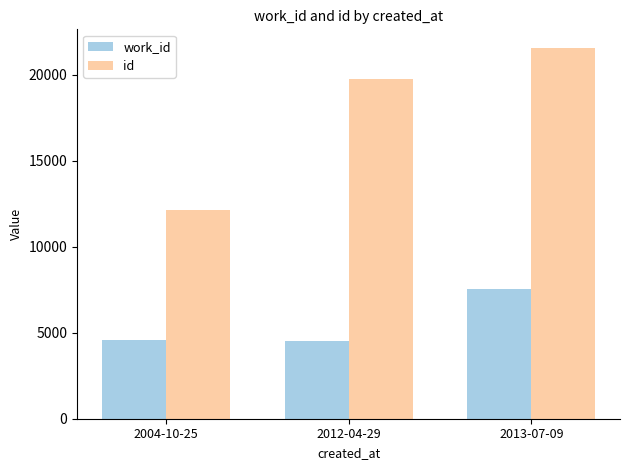

At which label is id closest to 16849?

2012-04-29